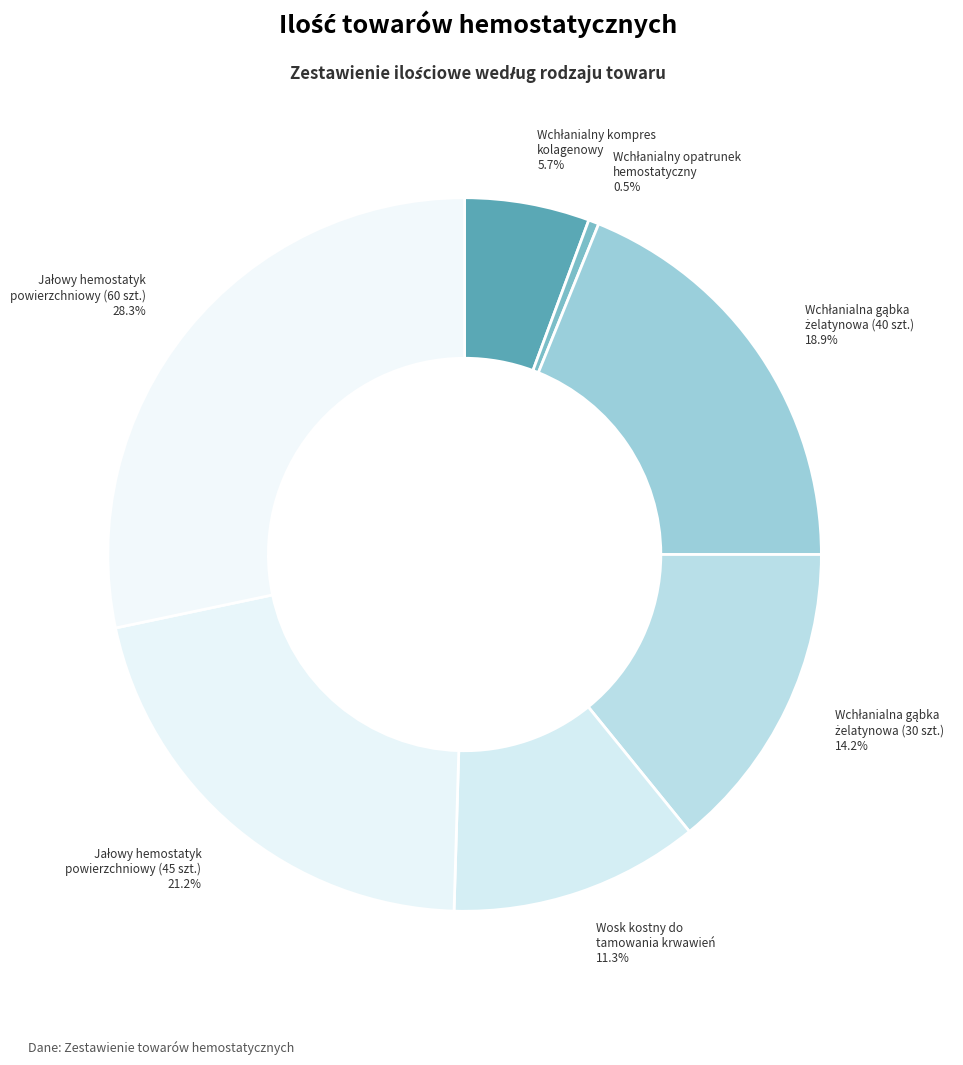

Does Wosk kostny do tamowania krwawień account for over 50% of the chart?

No